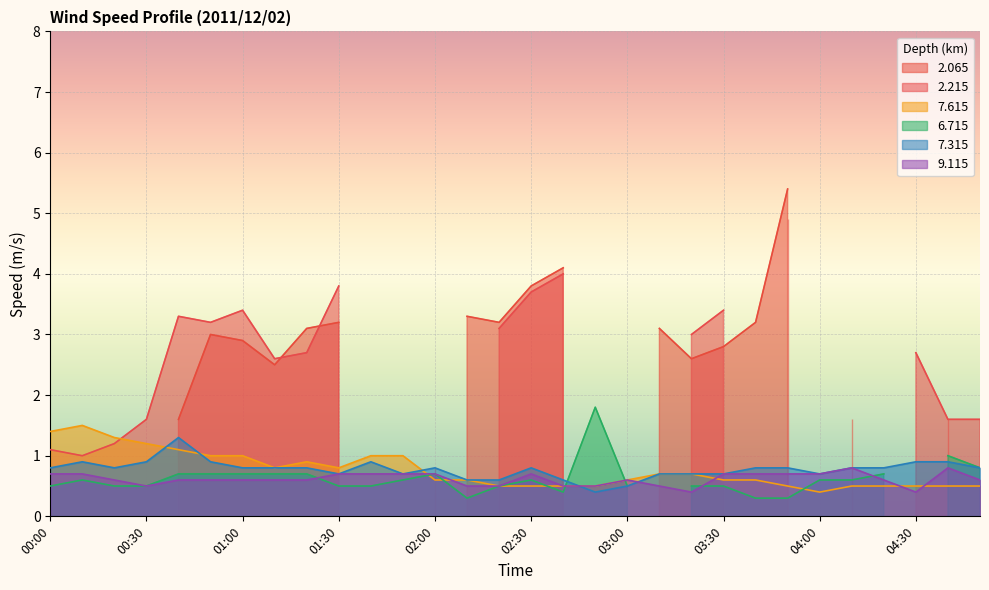

At which label does 9.115 reach its peak?

04:10